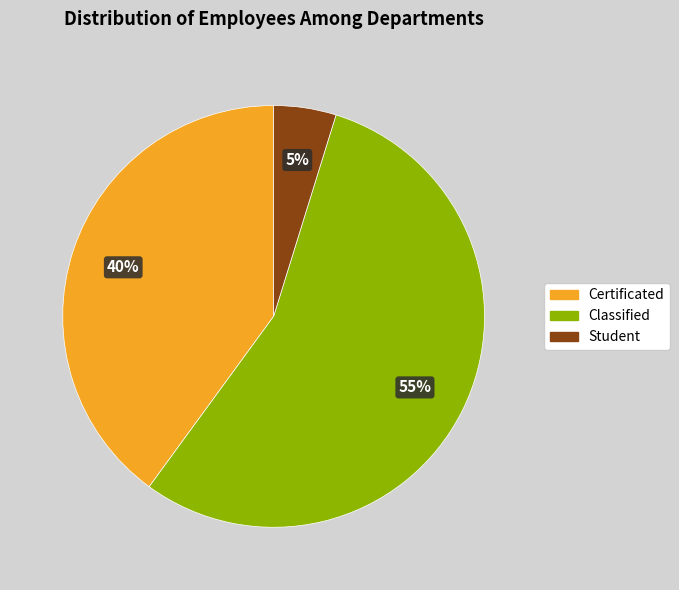

Do Student and Classified together represent more than half of the pie?

Yes